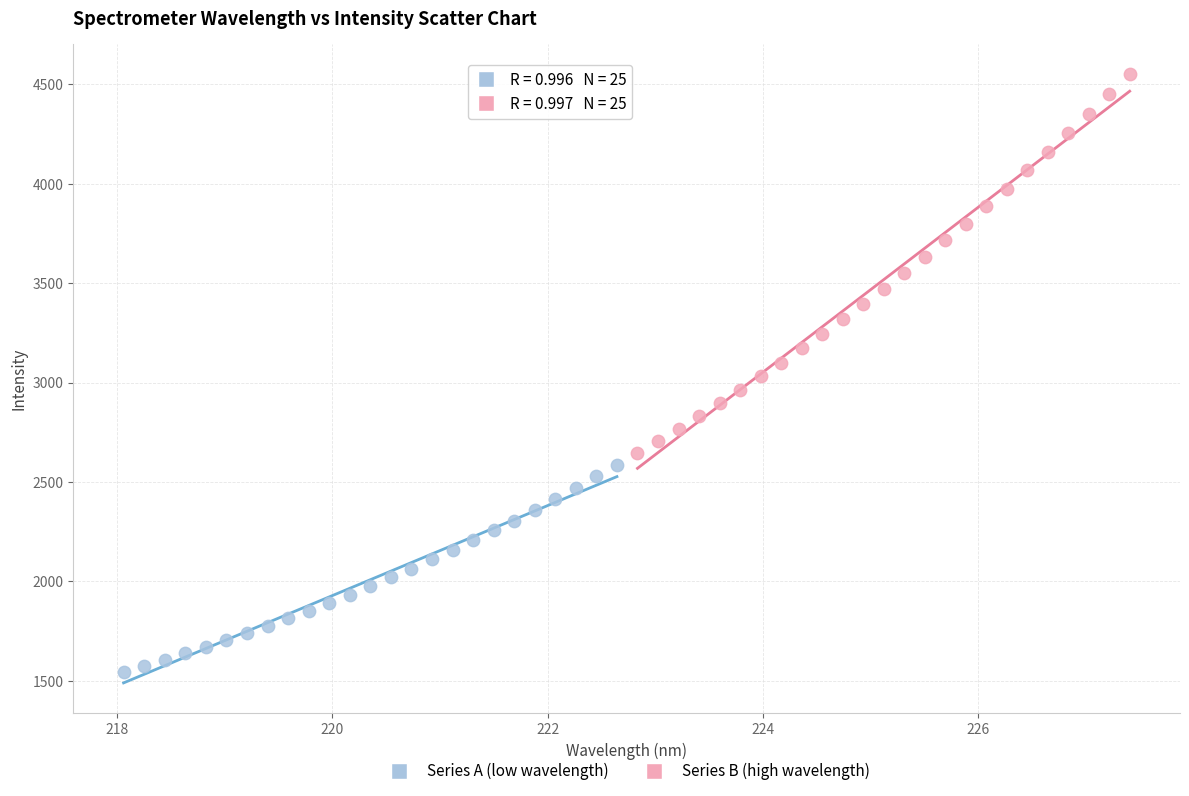

Which series reaches the maximum Y coordinate?

Series B (high wavelength)